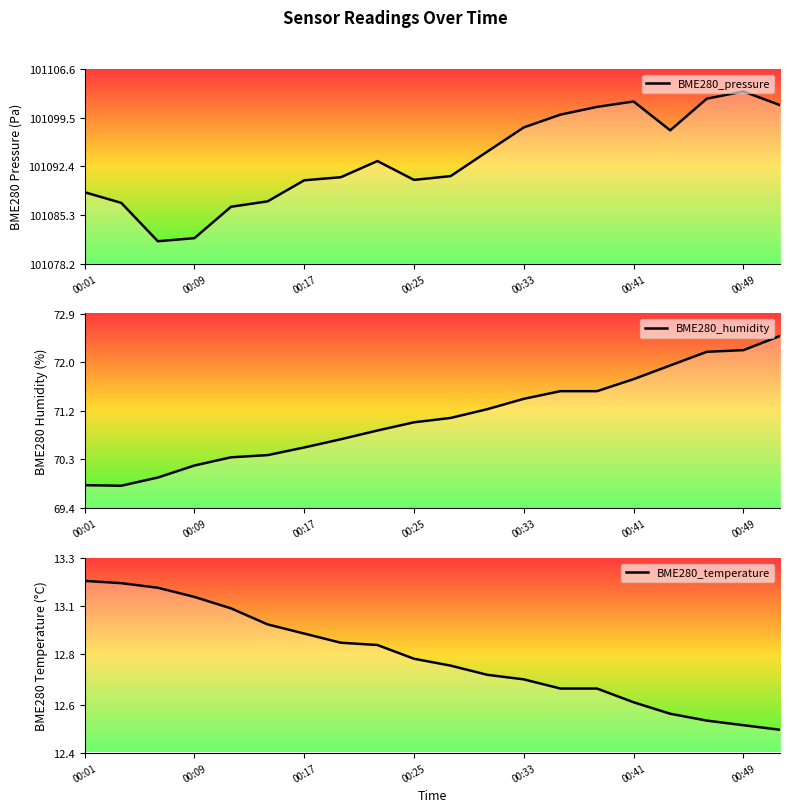

Which series has the widest spread of values?

BME280_pressure